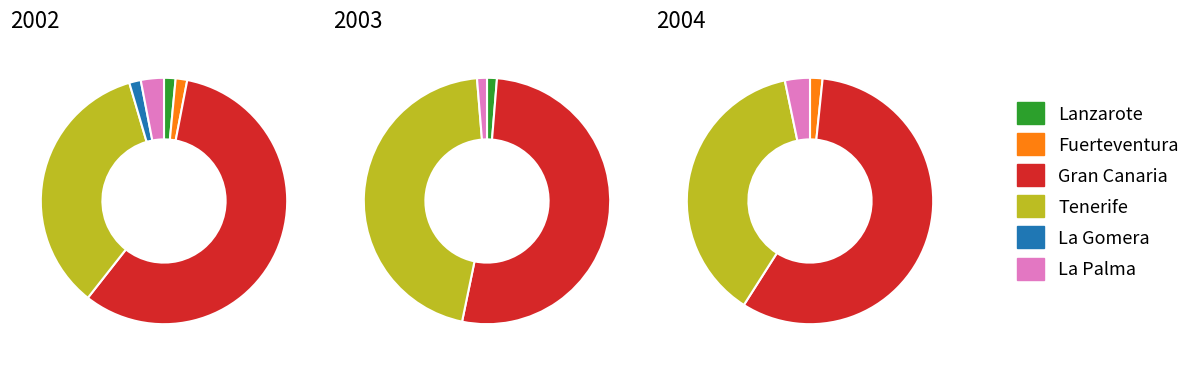

Which has a higher value, Lanzarote or Tenerife?

Tenerife